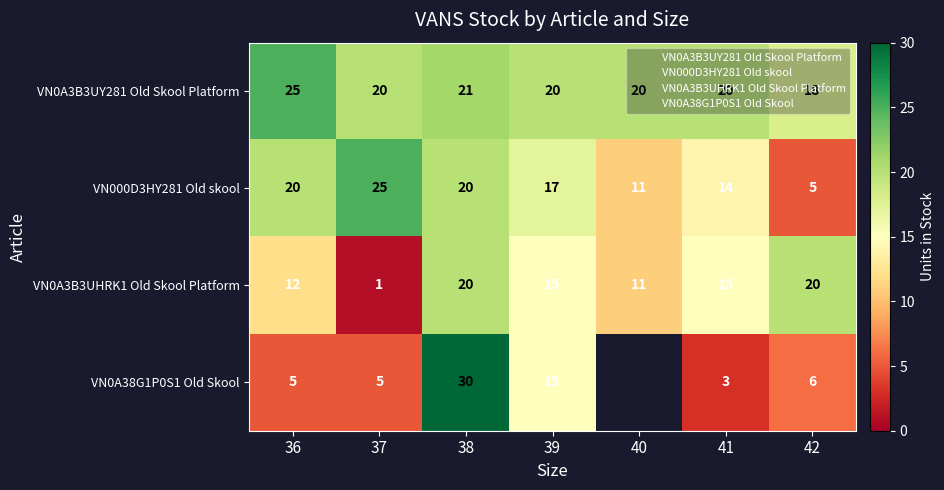

At 41, list the series in order from largest to smallest.

VN0A3B3UY281 Old Skool Platform, VN0A3B3UHRK1 Old Skool Platform, VN000D3HY281 Old skool, VN0A38G1P0S1 Old Skool